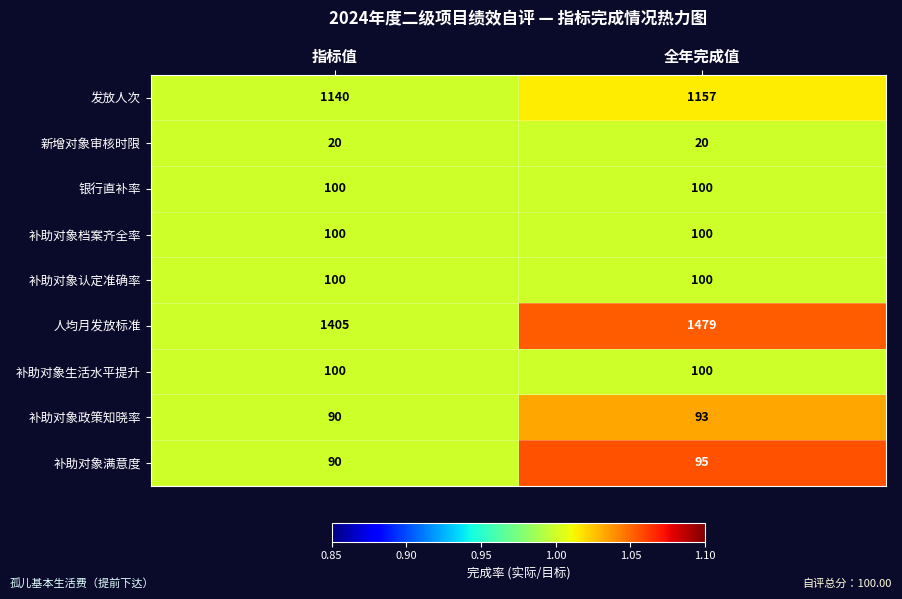

What is the difference between the maximum and minimum values in the 发放人次 series?

17